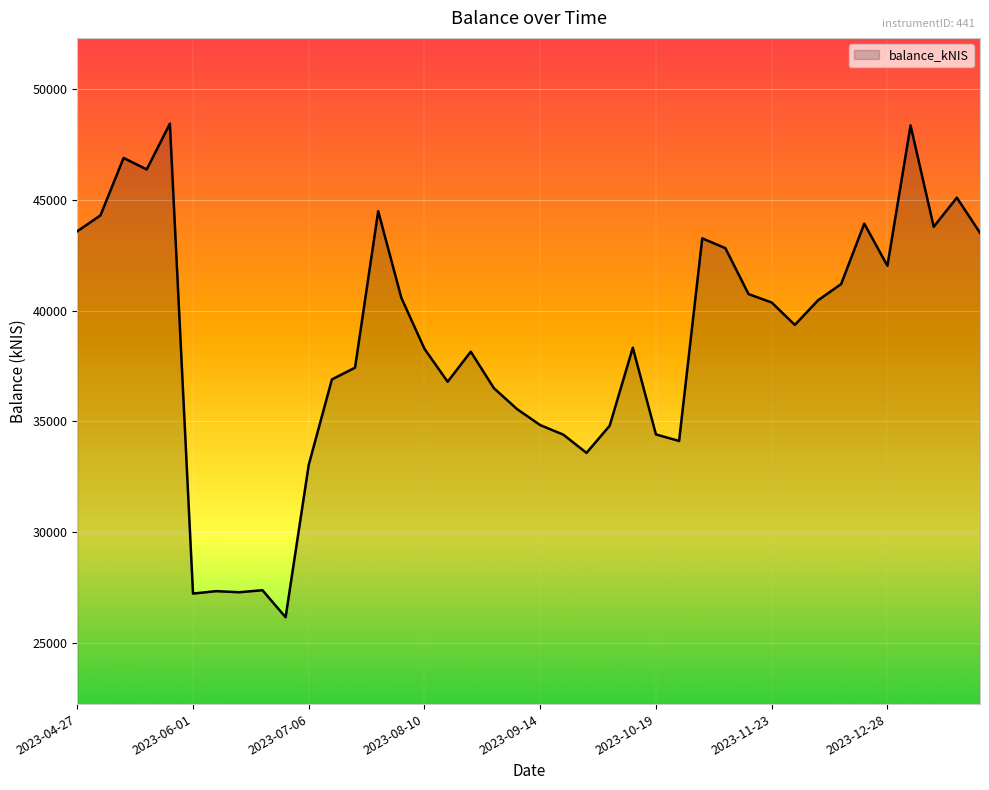

What is the minimum value shown in the chart?

26154.7